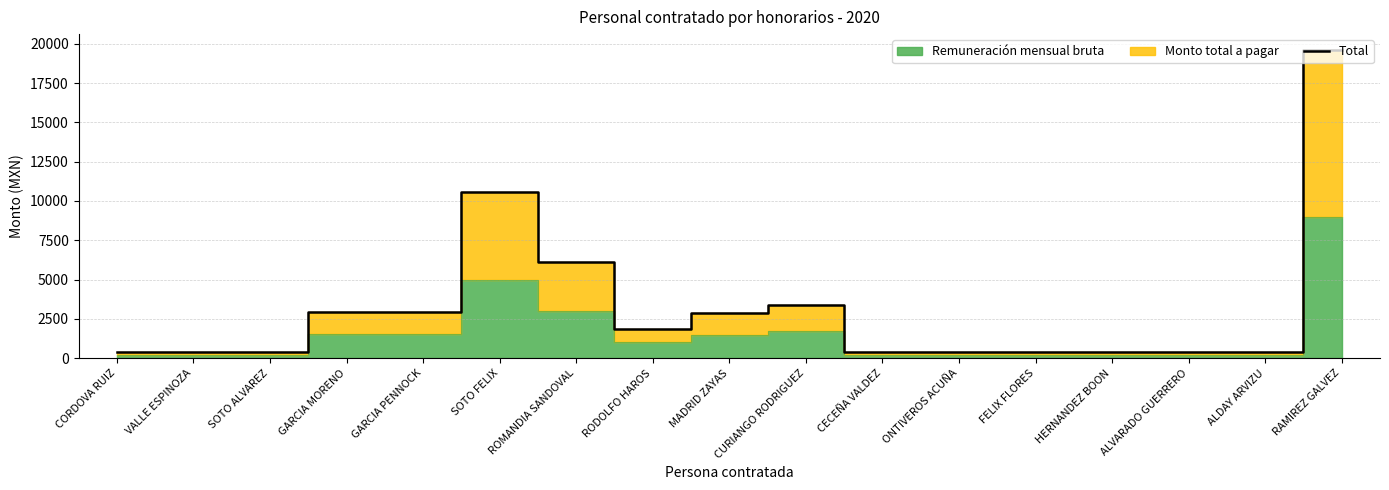

What is the ratio of the value at FELIX FLORES to the value at CURIANGO RODRIGUEZ?

0.1